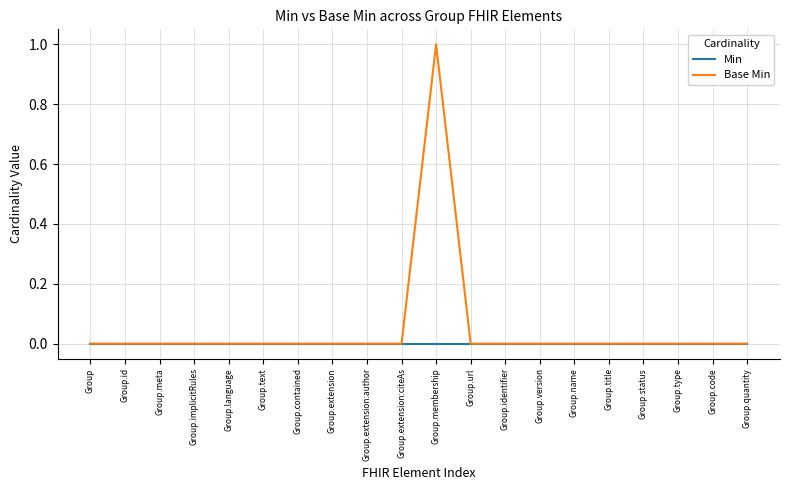

List the series in order of their peak value, highest first.

Base Min, Min